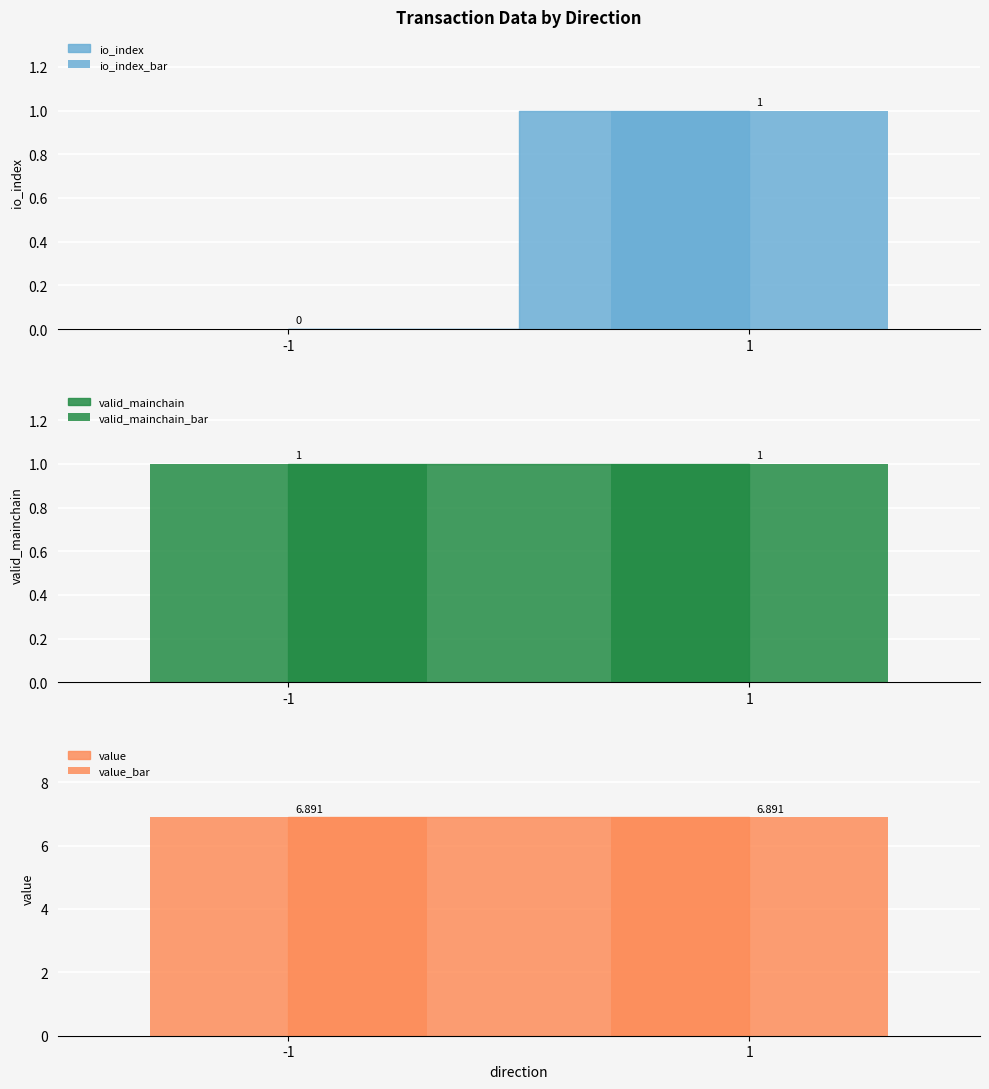

Which series has the widest spread of values?

io_index_bar